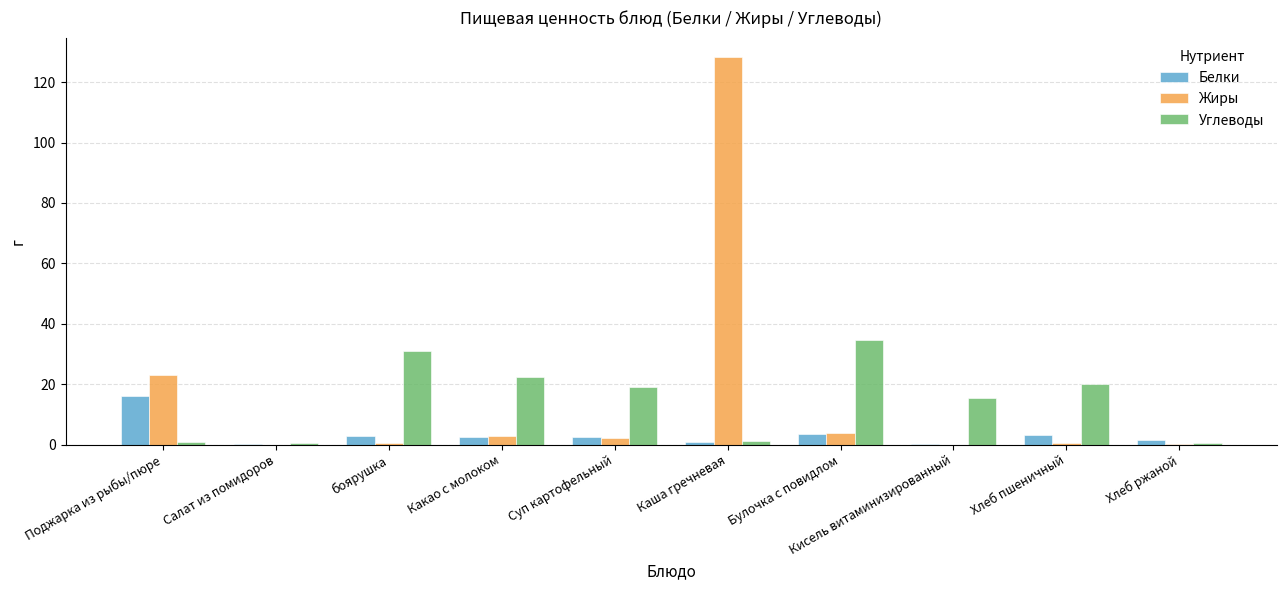

What are all the series names shown in the legend?

Белки, Жиры, Углеводы